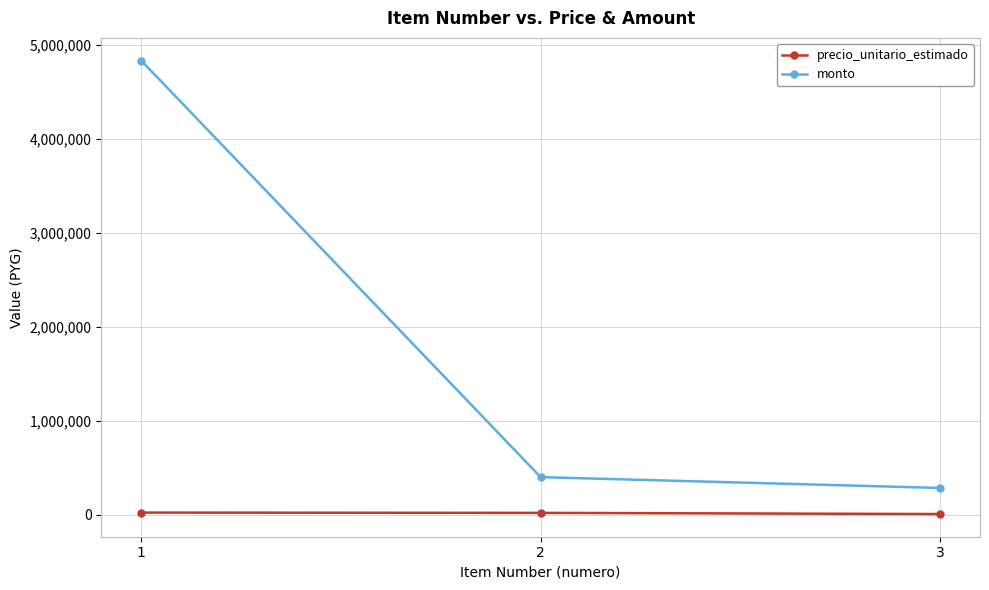

Which series has the largest range (max minus min)?

monto